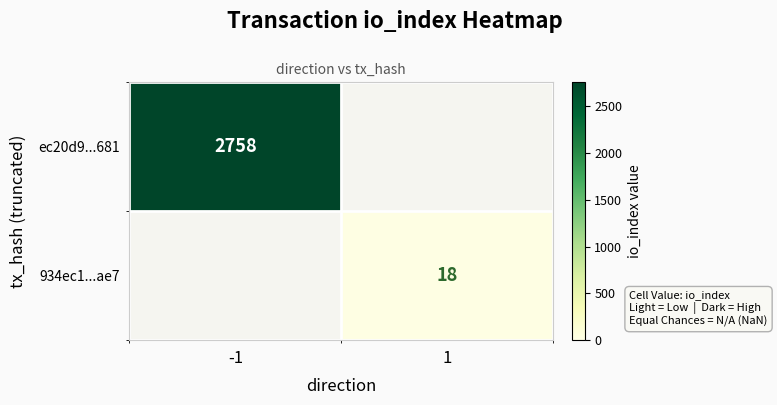

Is the value of 934ec1...ae7 at 1 greater than the value of ec20d9...681 at -1?

No